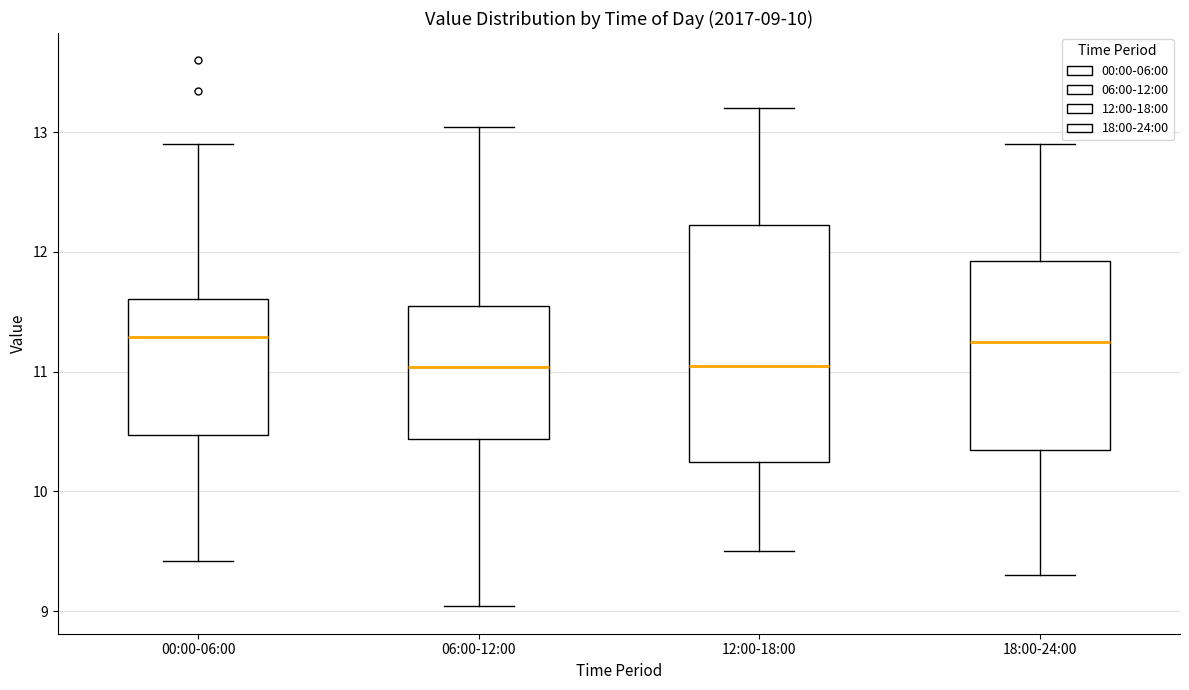

Which box is the tallest, from its lower edge to its upper edge?

12:00-18:00